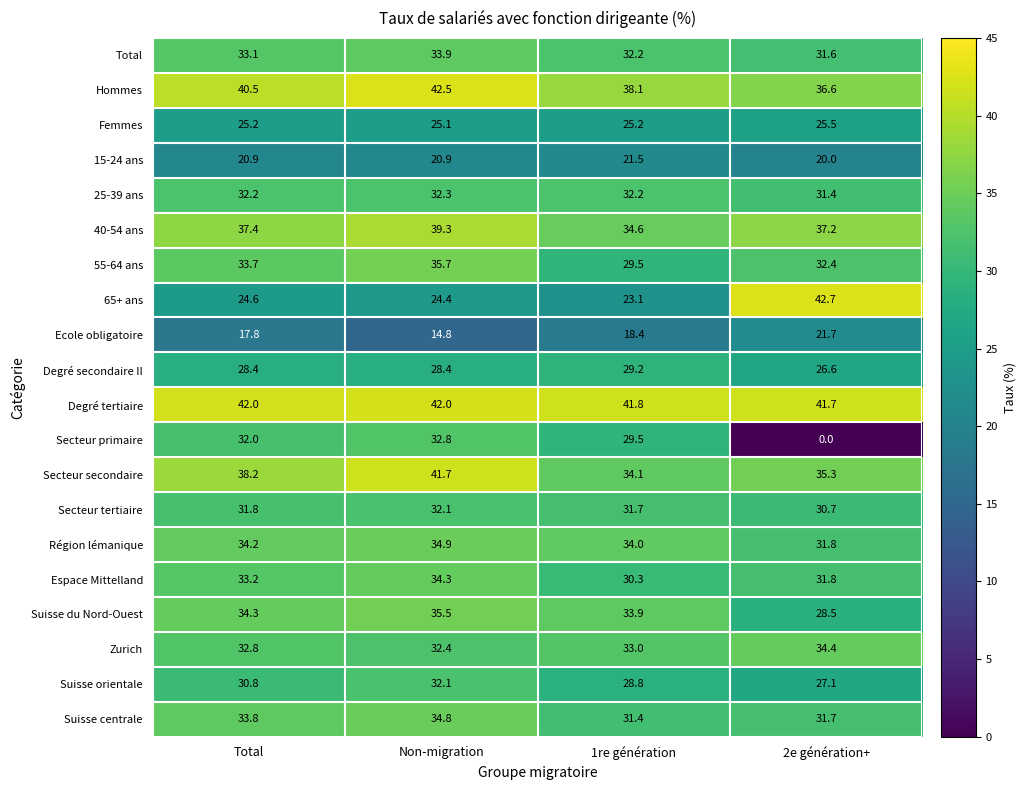

Count the number of categories in the chart.

4